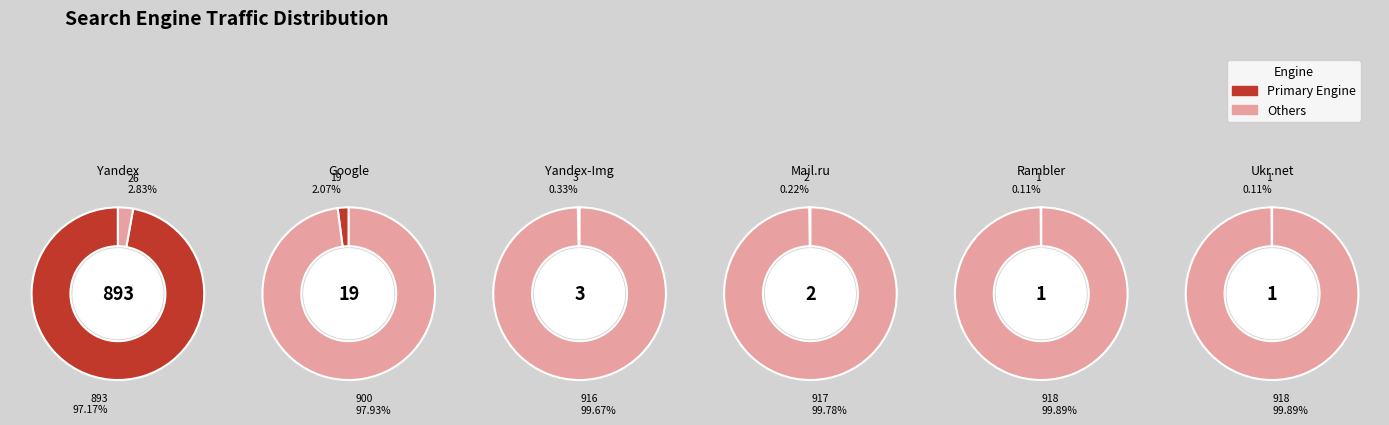

How much of the chart is everything except Yandex-Img?

99.7%